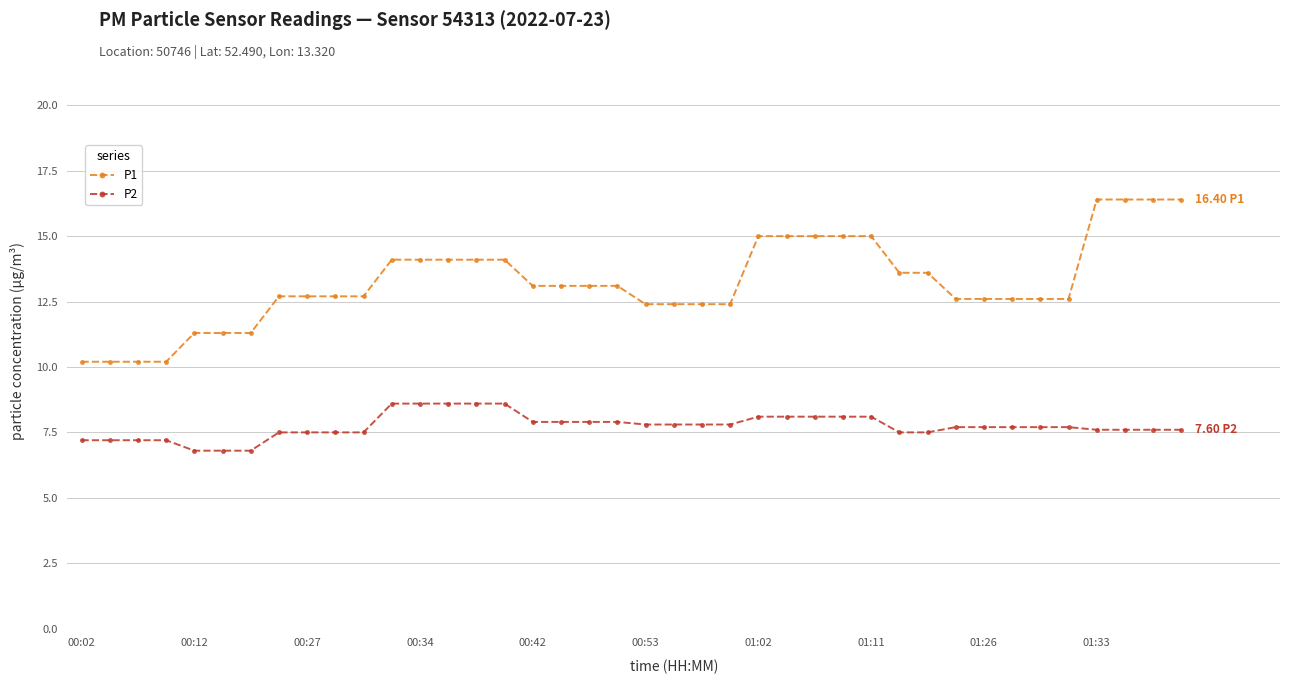

At how many categories does at least one series exceed 8?

40